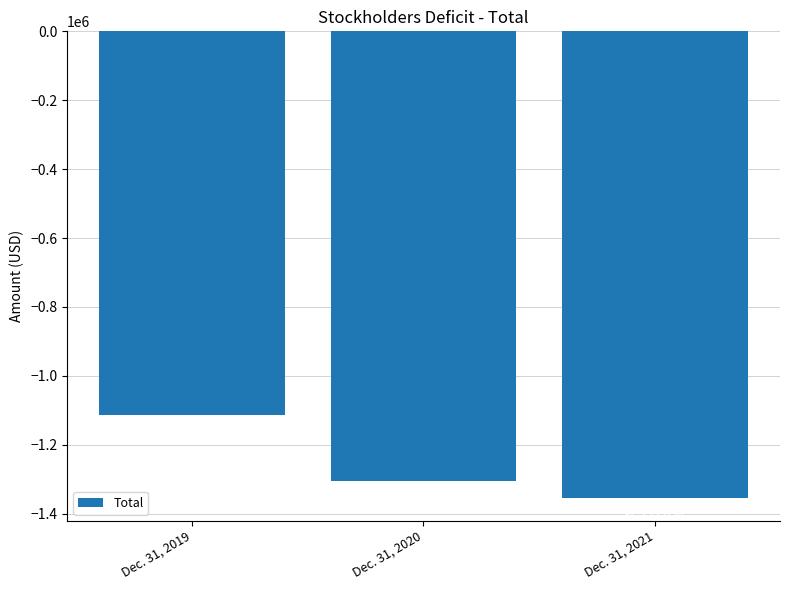

Where does the data first go above -1305723?

Dec. 31, 2019